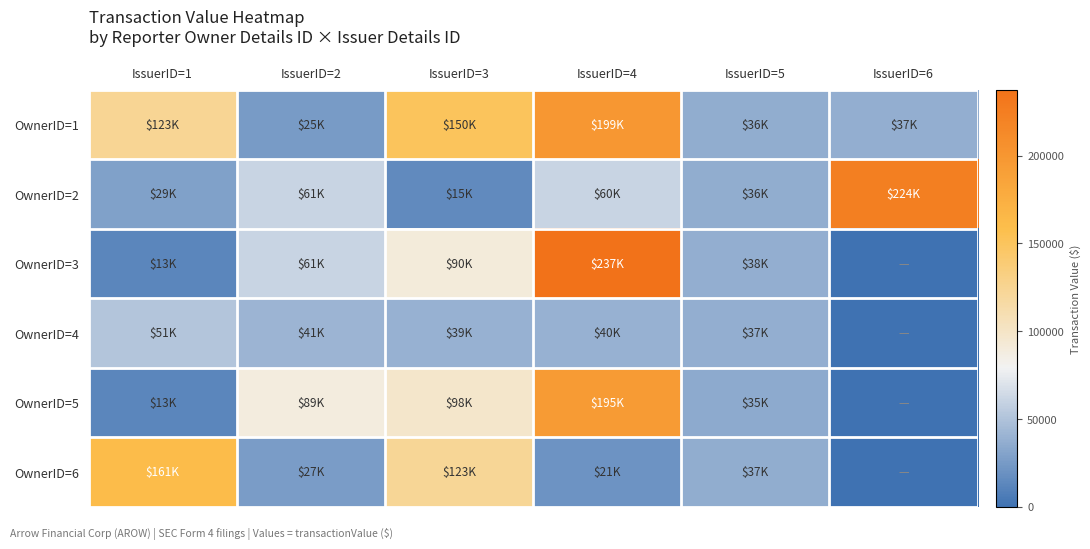

Which has a higher value, IssuerID=6 or IssuerID=1?

IssuerID=1